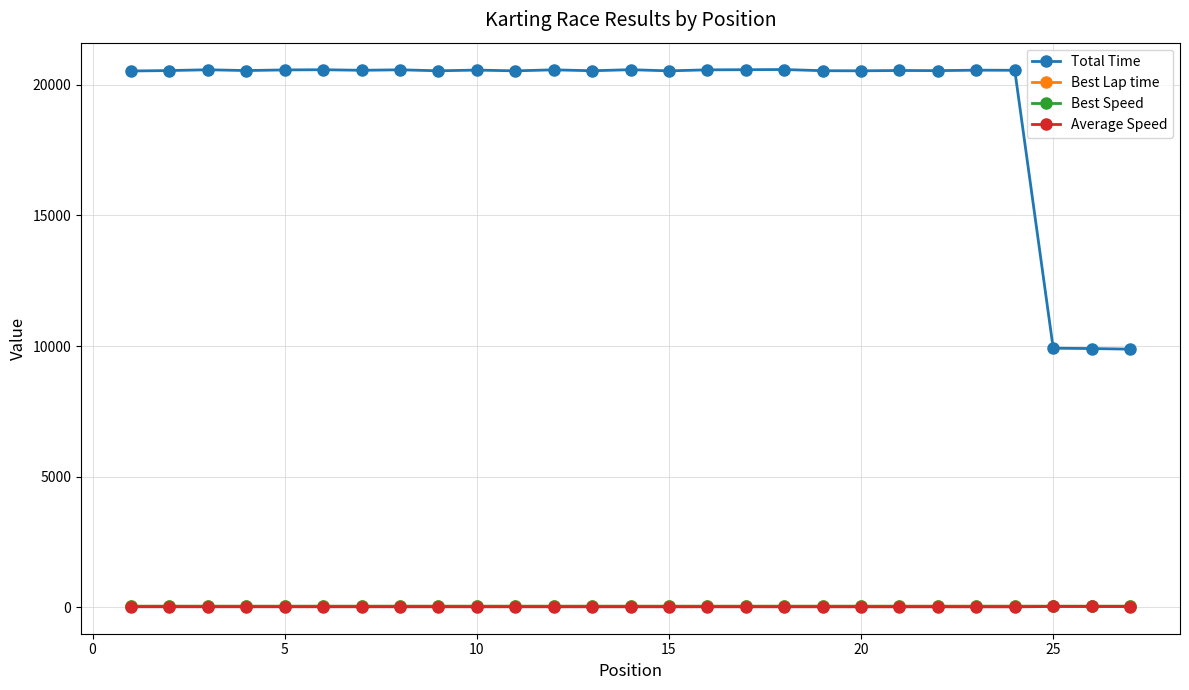

True or false: Best Lap time and Total Time cross at least once.

False